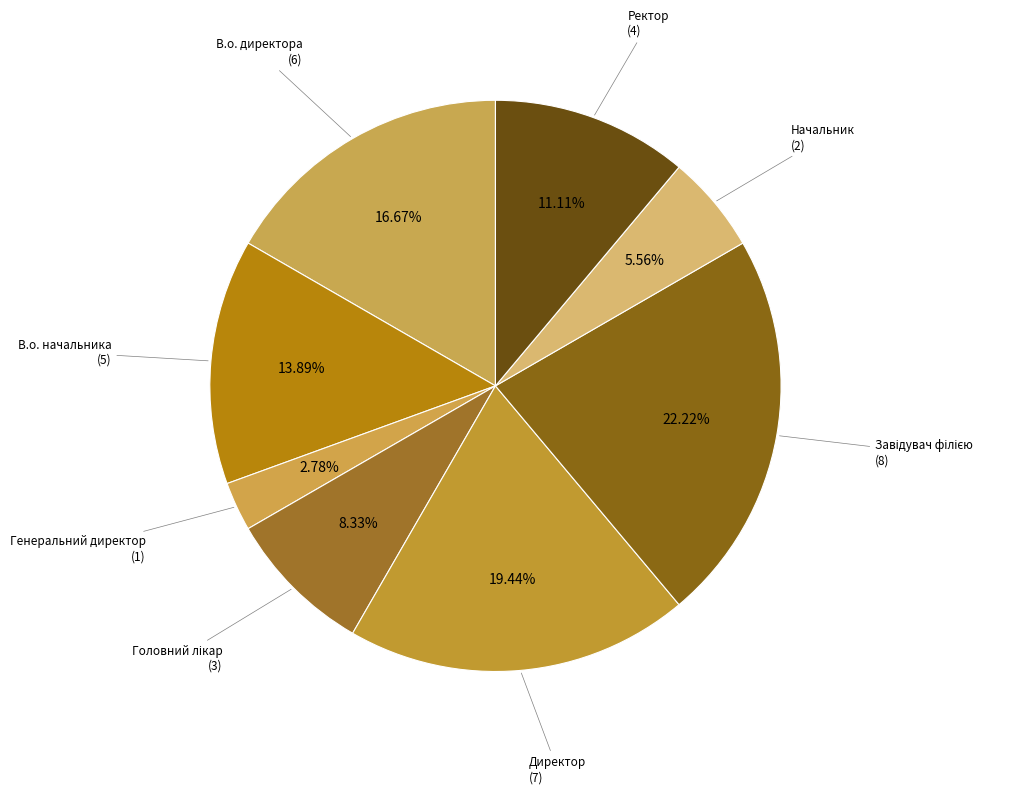

Which has a higher value, Директор or Начальник?

Директор